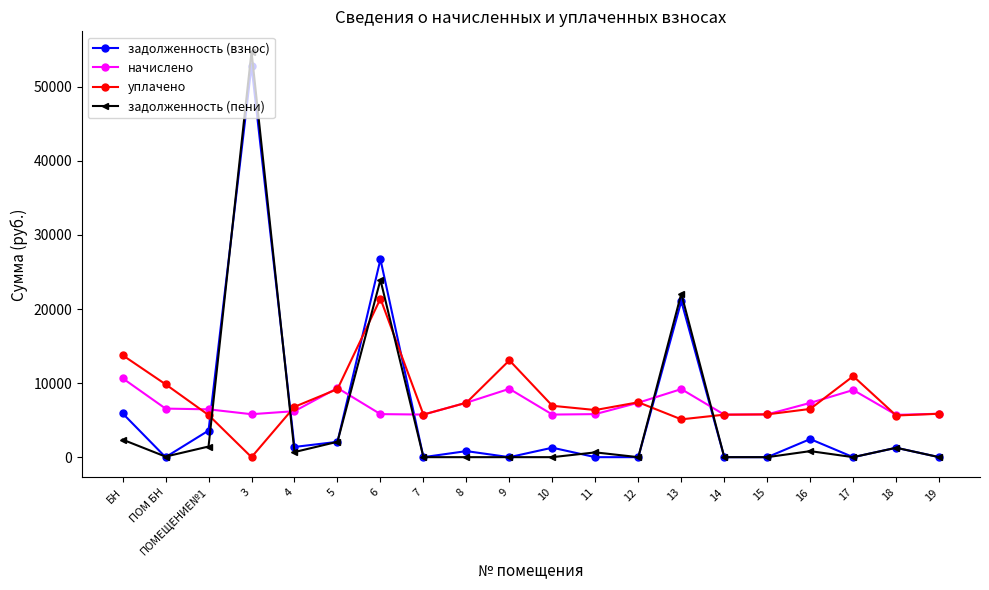

Which category has the highest value in the задолженность (пени) series?

3